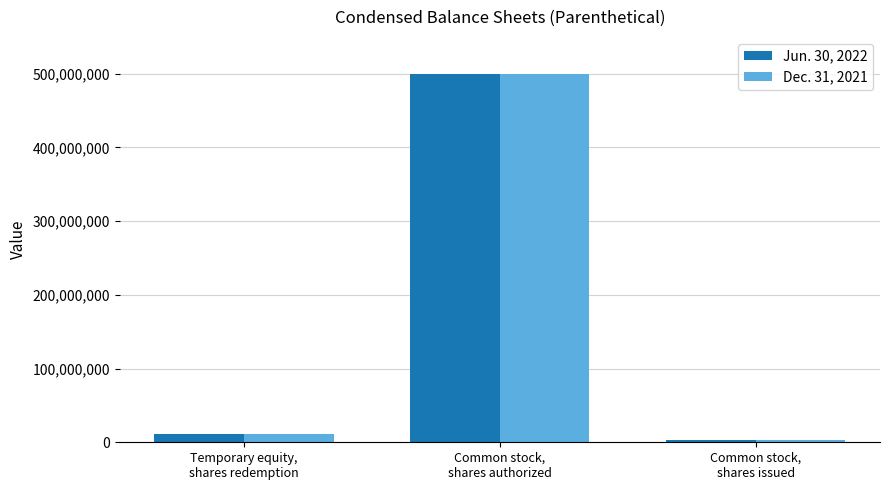

Is it true that Jun. 30, 2022 equals 3445000 at Common stock,
shares issued?

True